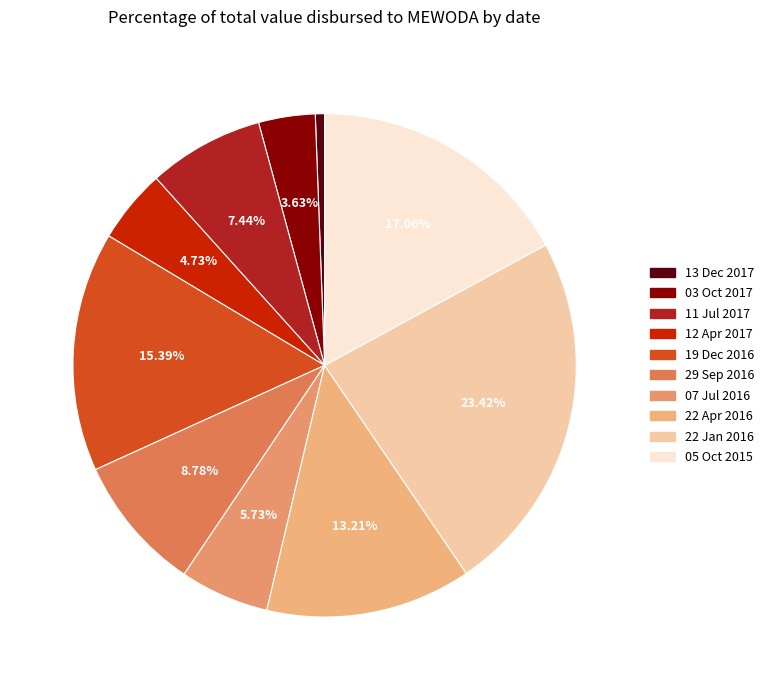

To the nearest percent, what is the combined percentage of 03 Oct 2017 and 22 Apr 2016?

17%